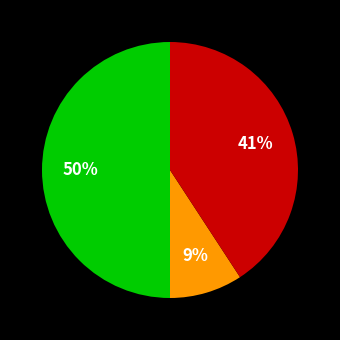

To the nearest percent, what is the difference between the largest and smallest slice percentages?

41%